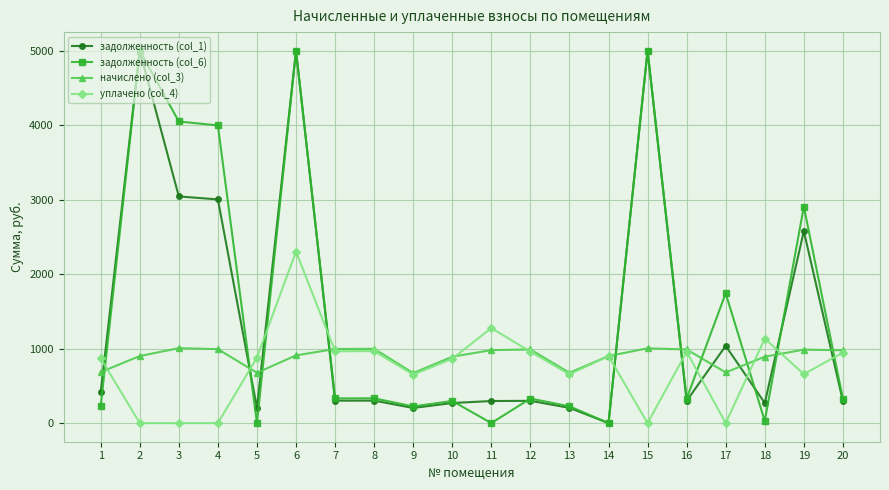

Rank the series by their average value, from highest to lowest.

задолженность (col_6), задолженность (col_1), начислено (col_3), уплачено (col_4)